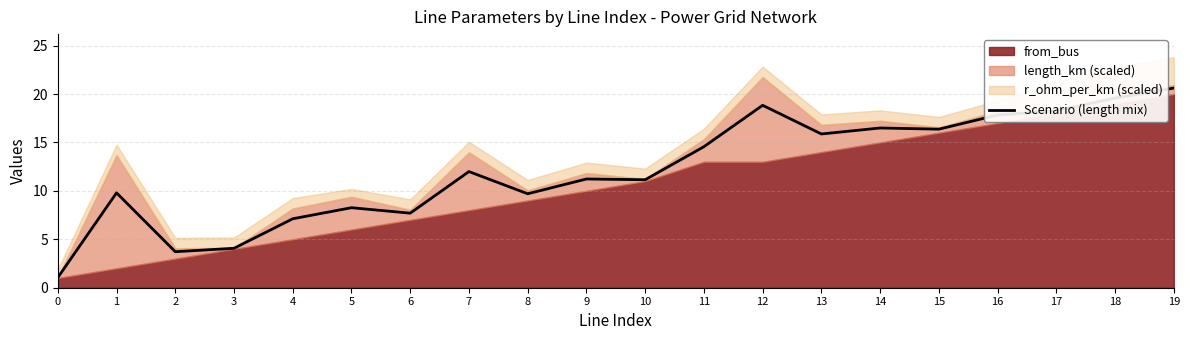

What is the average value?

12.2